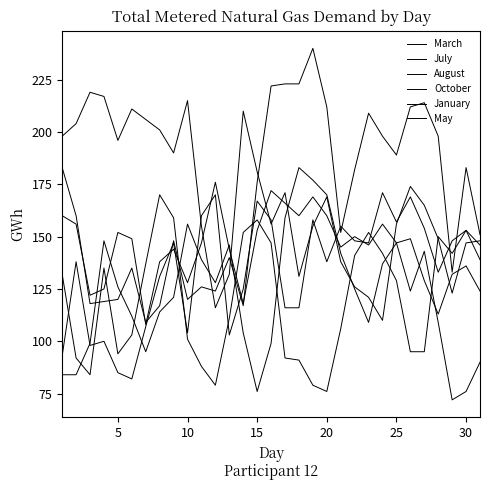

How many lines are shown in the chart?

6